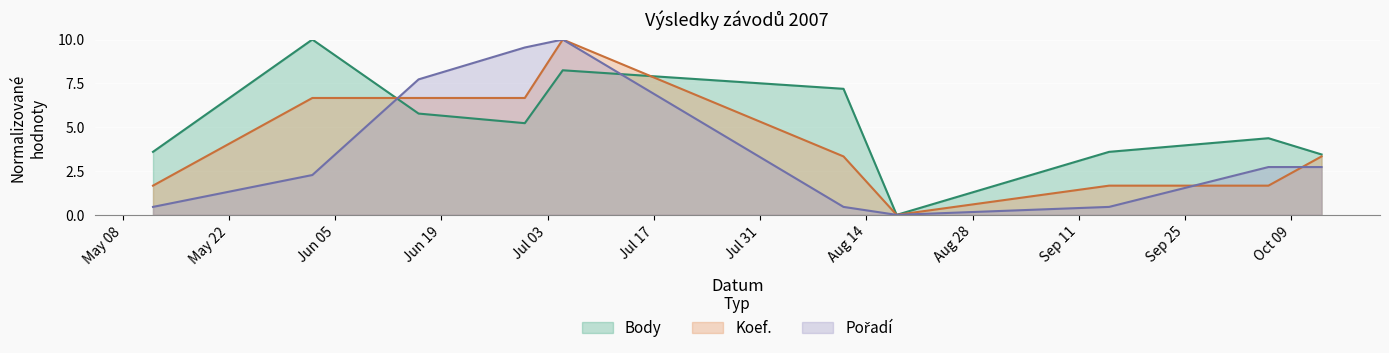

Which has a higher value, 2007-06-02 or 2007-06-16?

2007-06-02